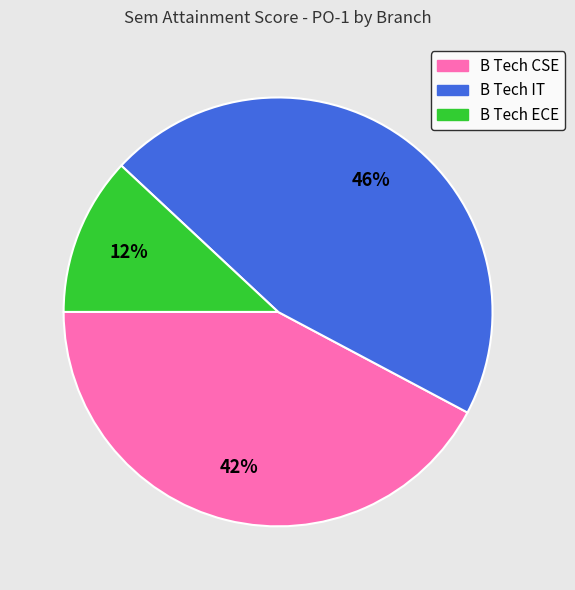

Between B Tech ECE and B Tech CSE, which is larger?

B Tech CSE